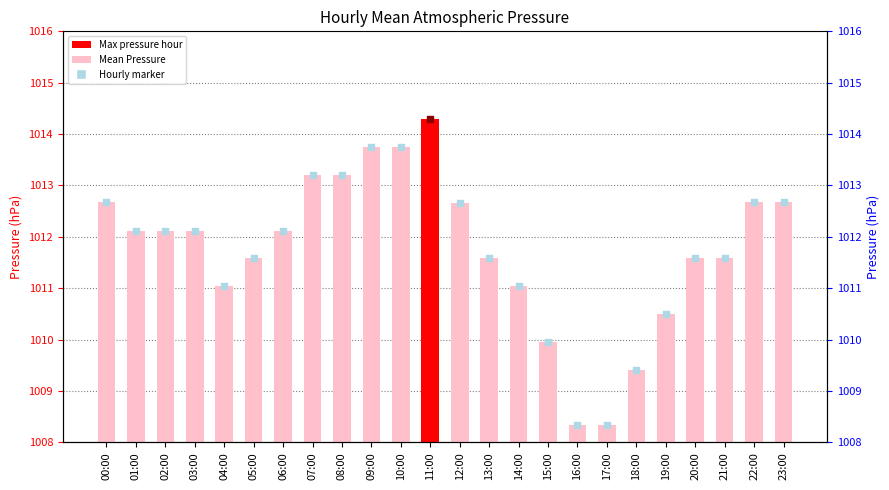

What is the ratio of the value at 23:00 to the value at 04:00?

1.0